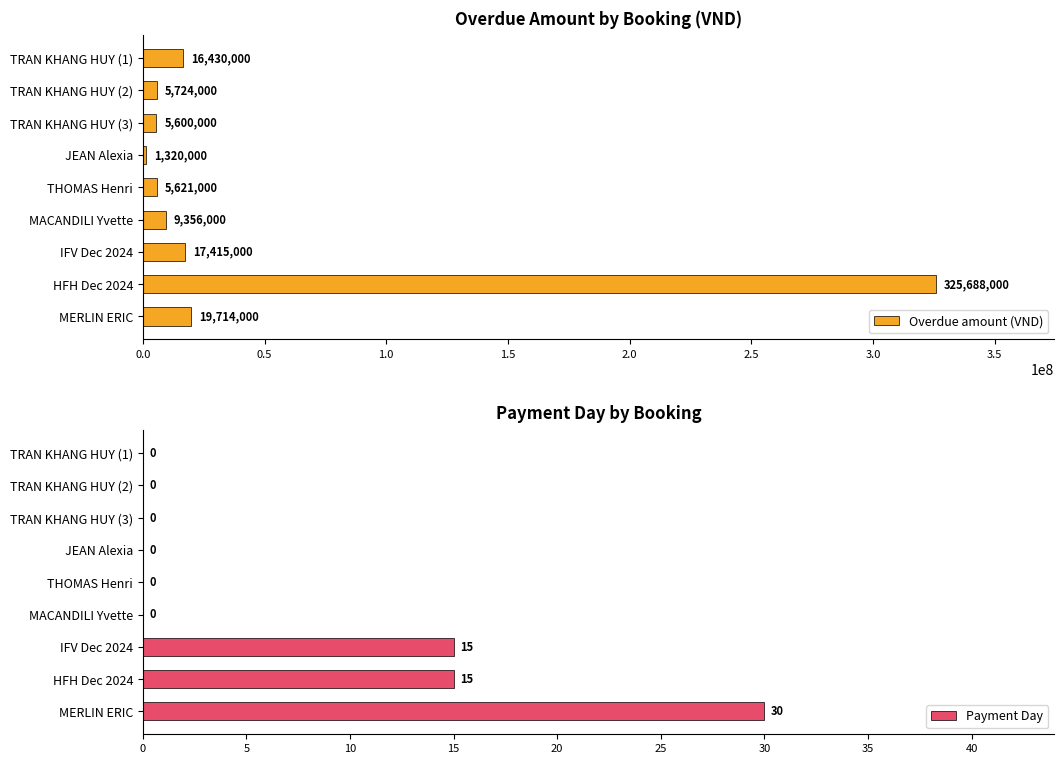

Does the chart contain any negative values?

No